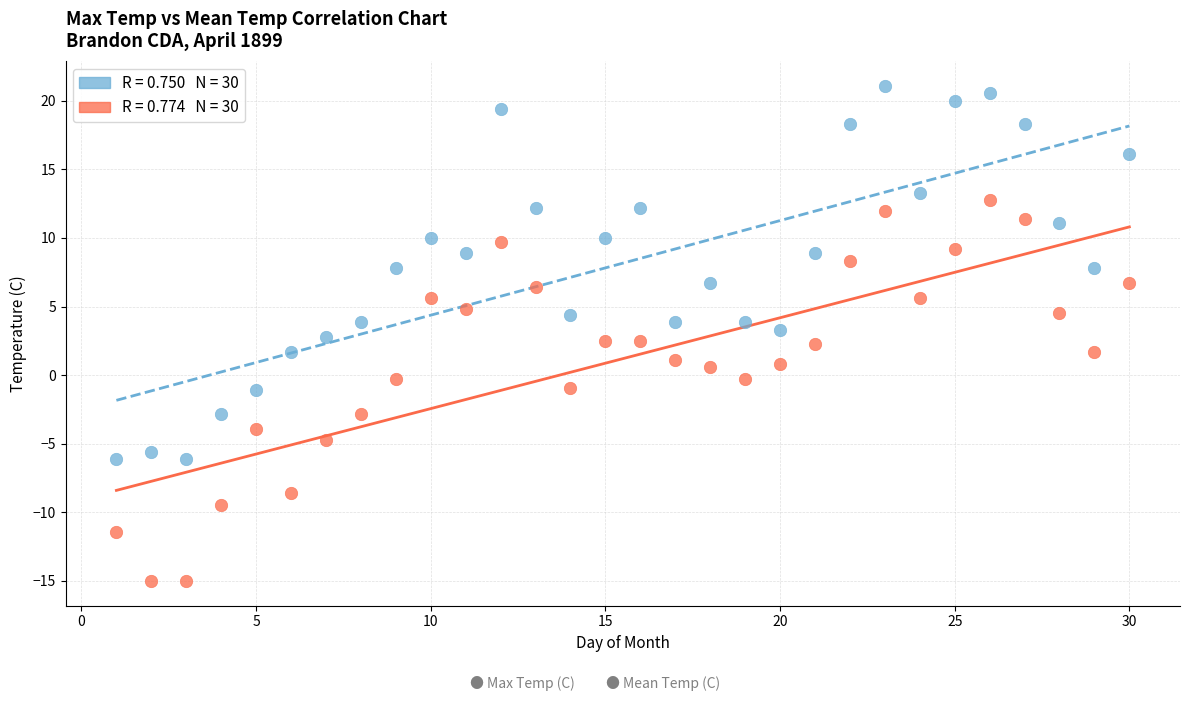

Across all data points, what is the range of X values (max minus min)?

29.0